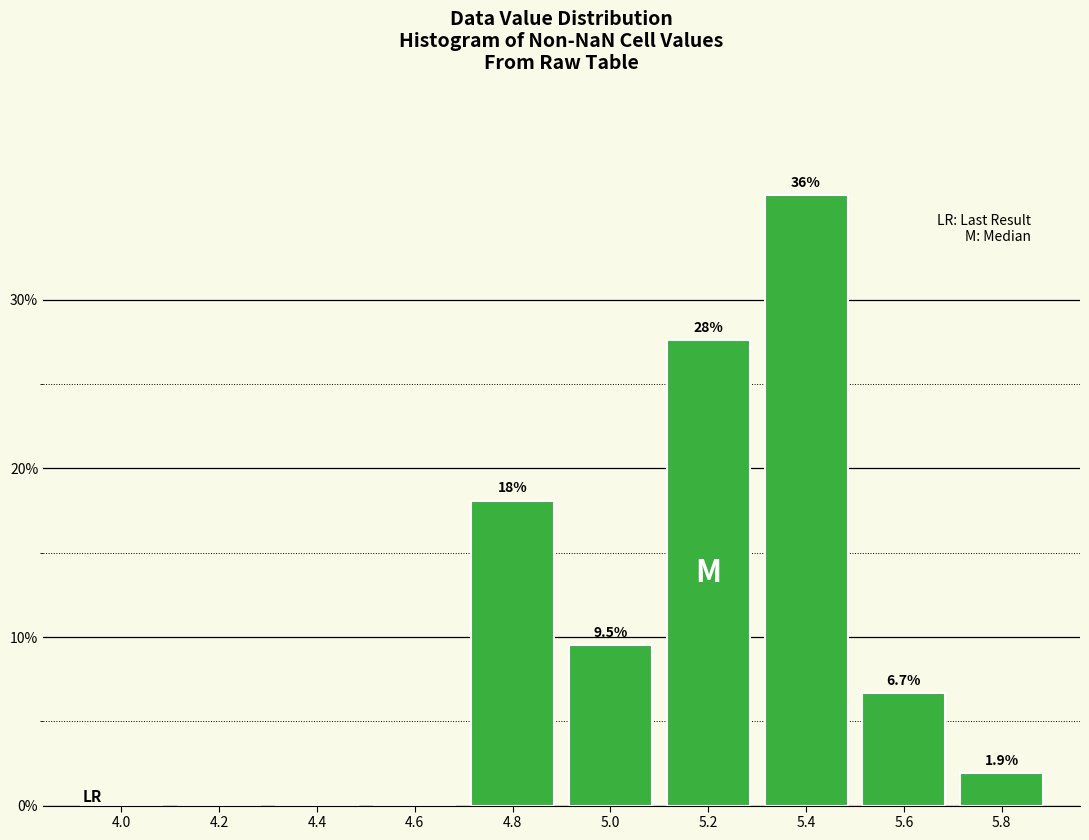

Are the bars horizontal?

No